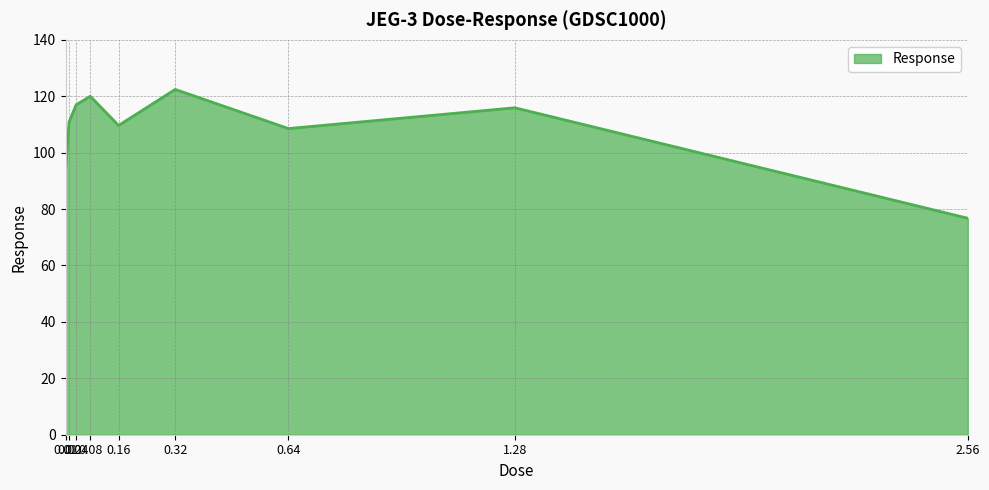

At which category does the data reach its first local peak?

0.08